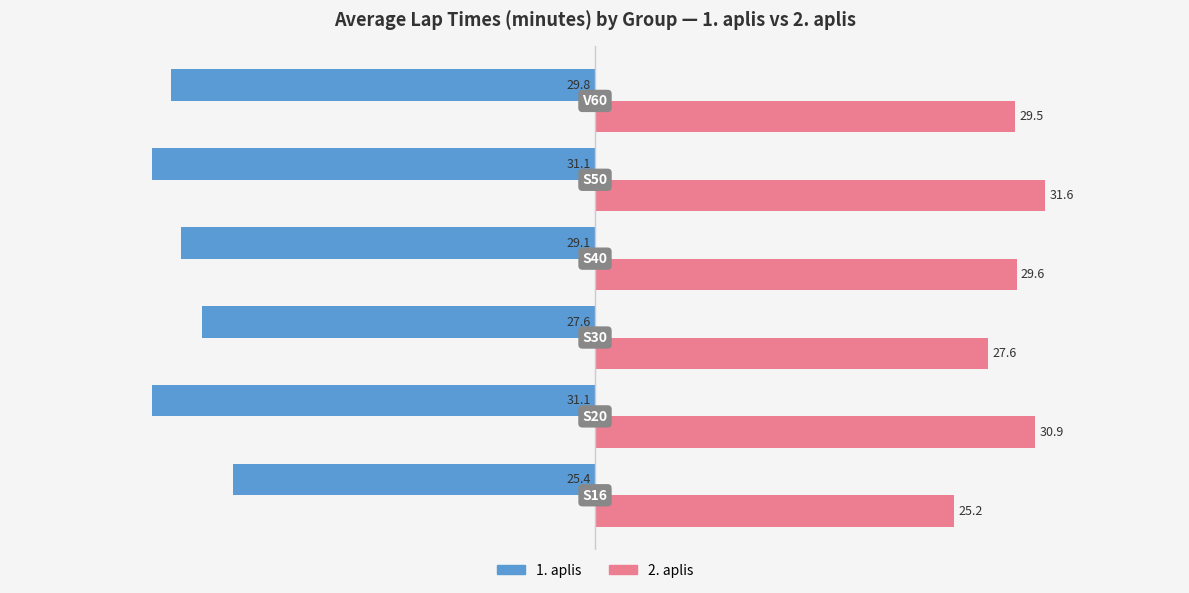

What is the maximum value for 1. aplis?

-25.4